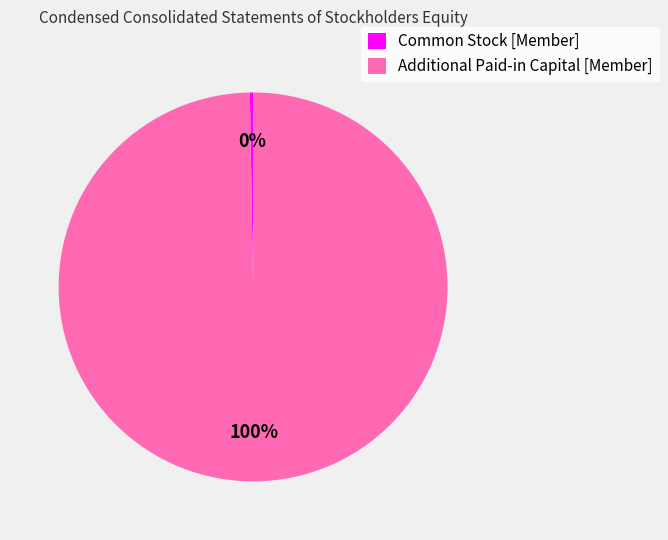

Is it true that Additional Paid-in Capital [Member] is 93% of the pie?

False